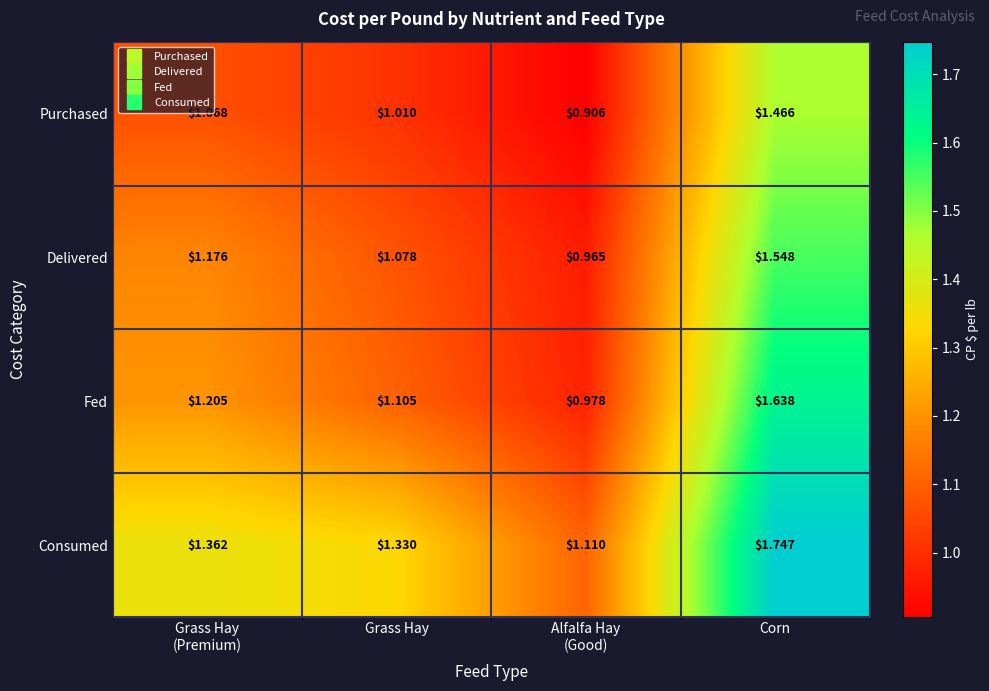

Rank the series at Alfalfa Hay
(Good) from lowest to highest value.

Purchased, Delivered, Fed, Consumed